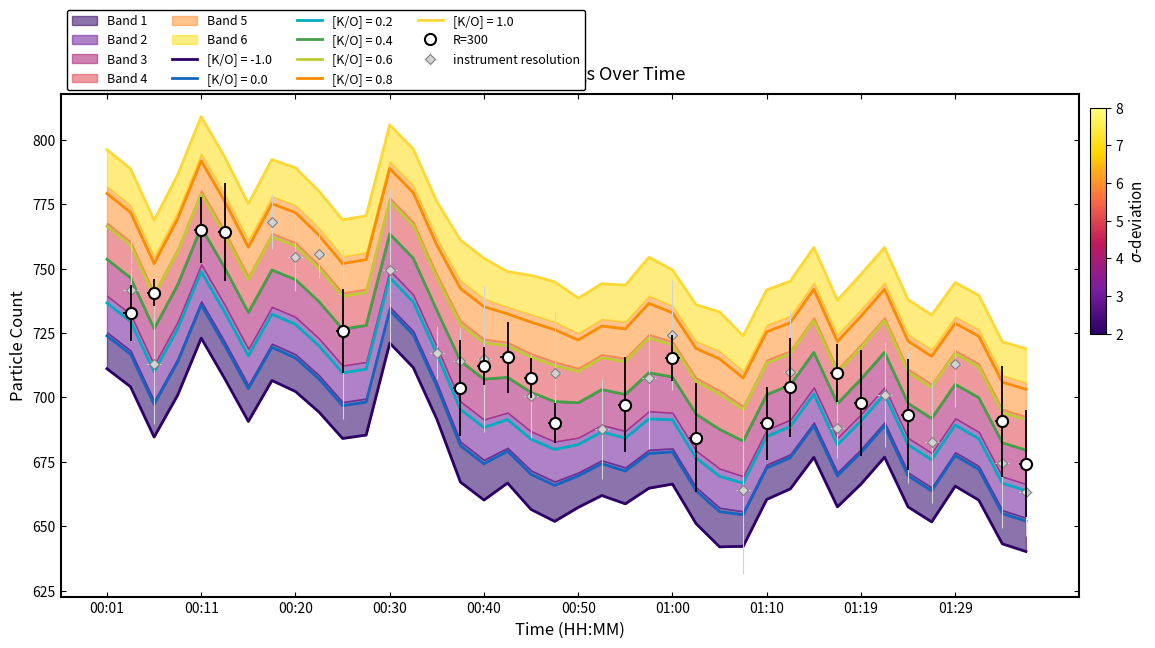

What position from the left is 01:27?

36